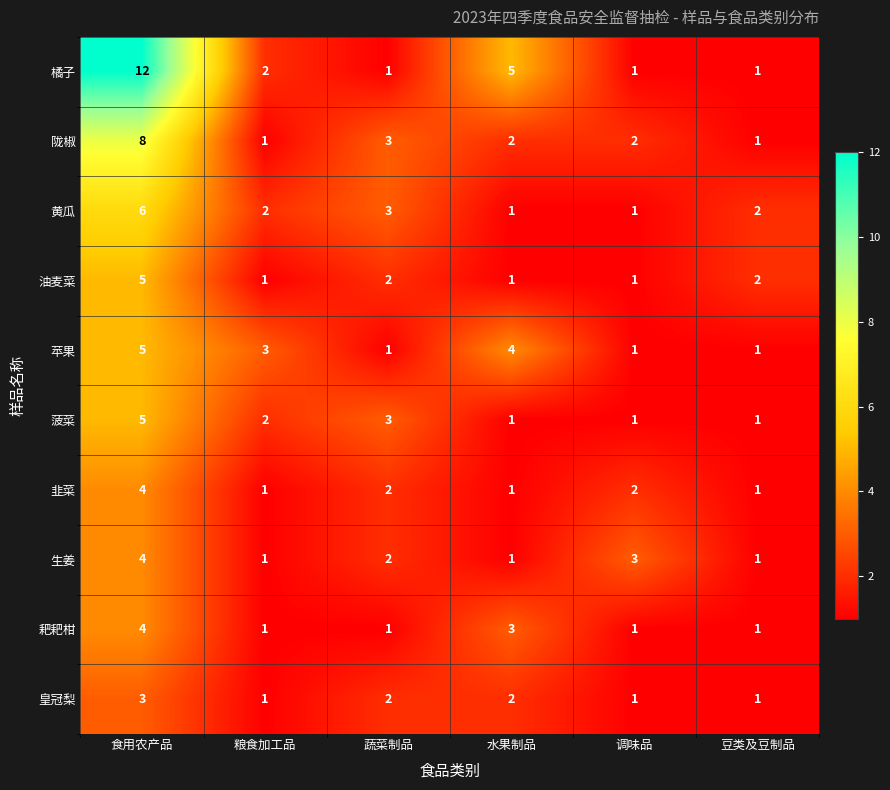

Which series has the widest spread of values?

橘子